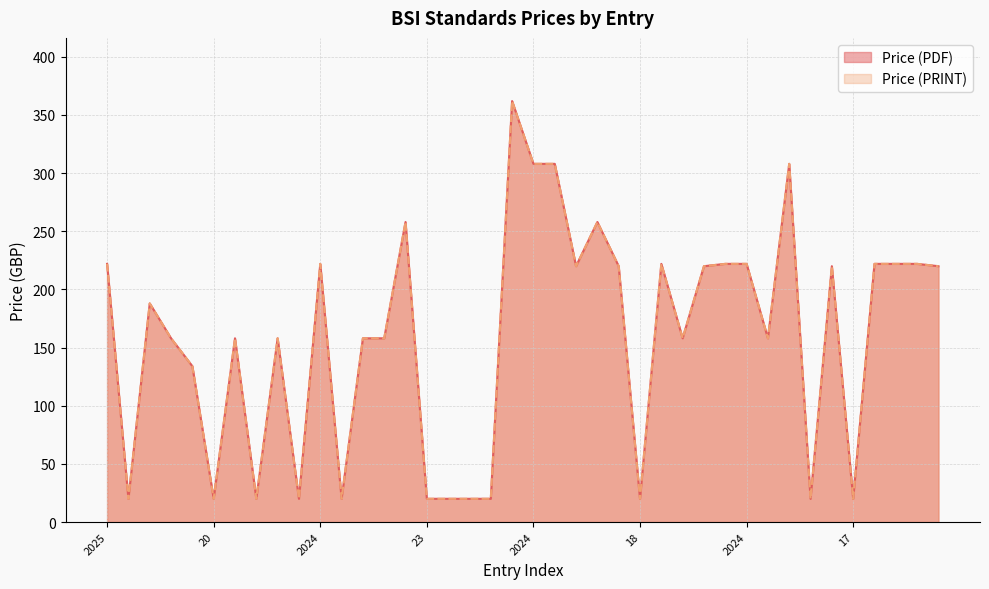

True or false: Price (PRINT) has a value of 149 at 2024.

False